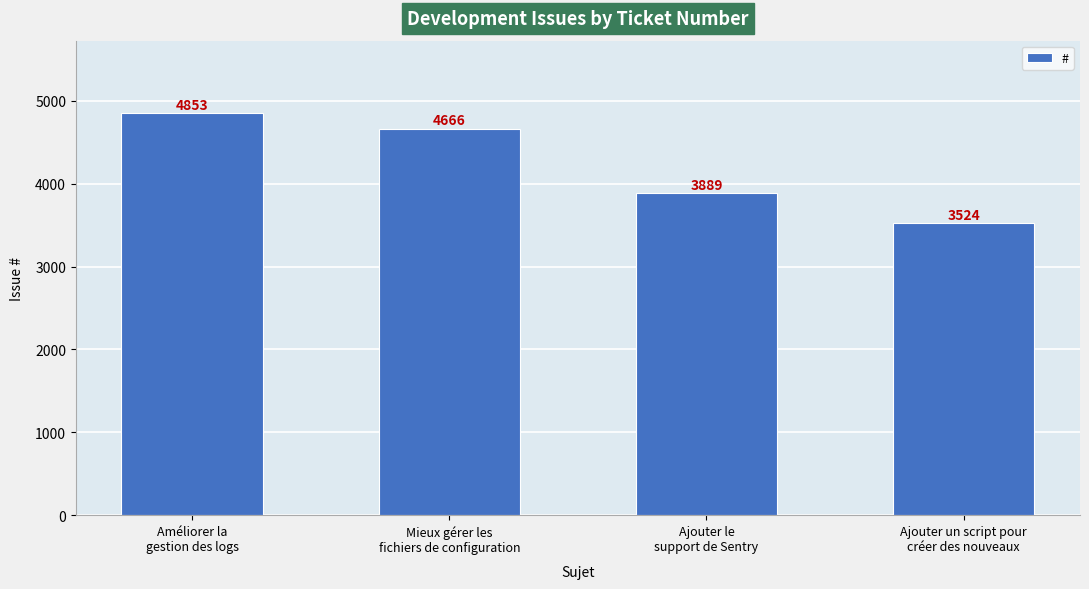

What is the change in value from Améliorer la
gestion des logs to Ajouter le
support de Sentry?

-964